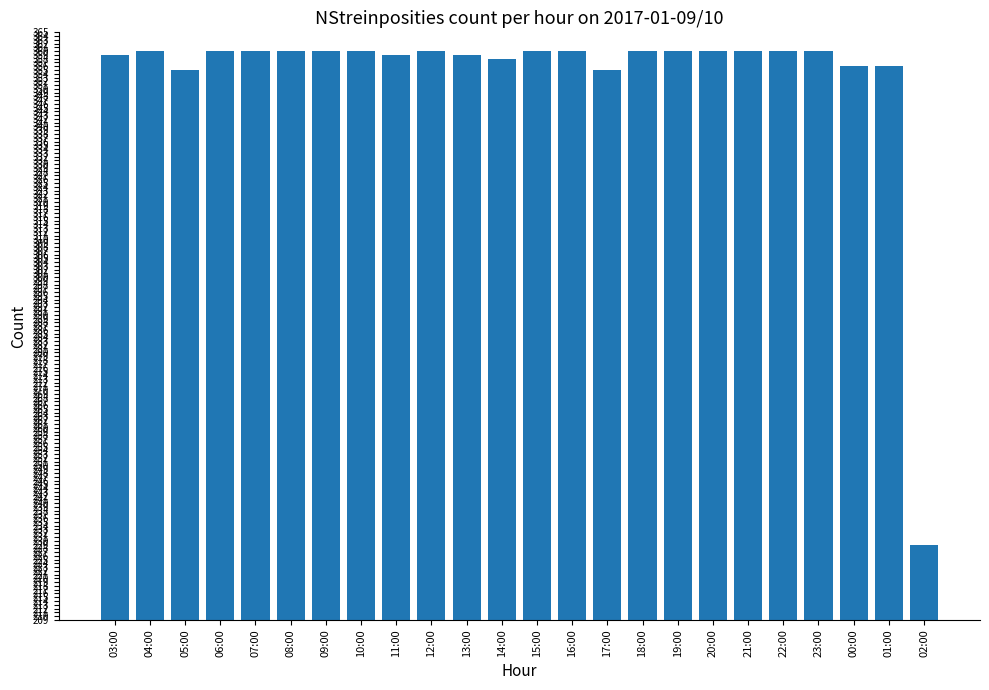

What is the average value?

354